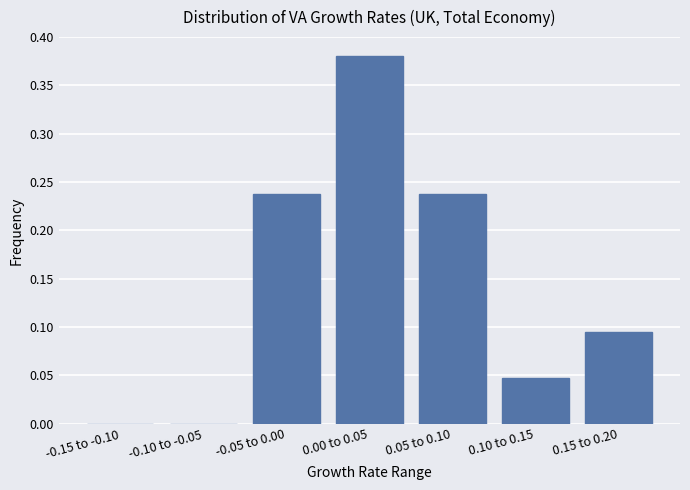

At which category does the chart reach its peak across all series?

0.00 to 0.05